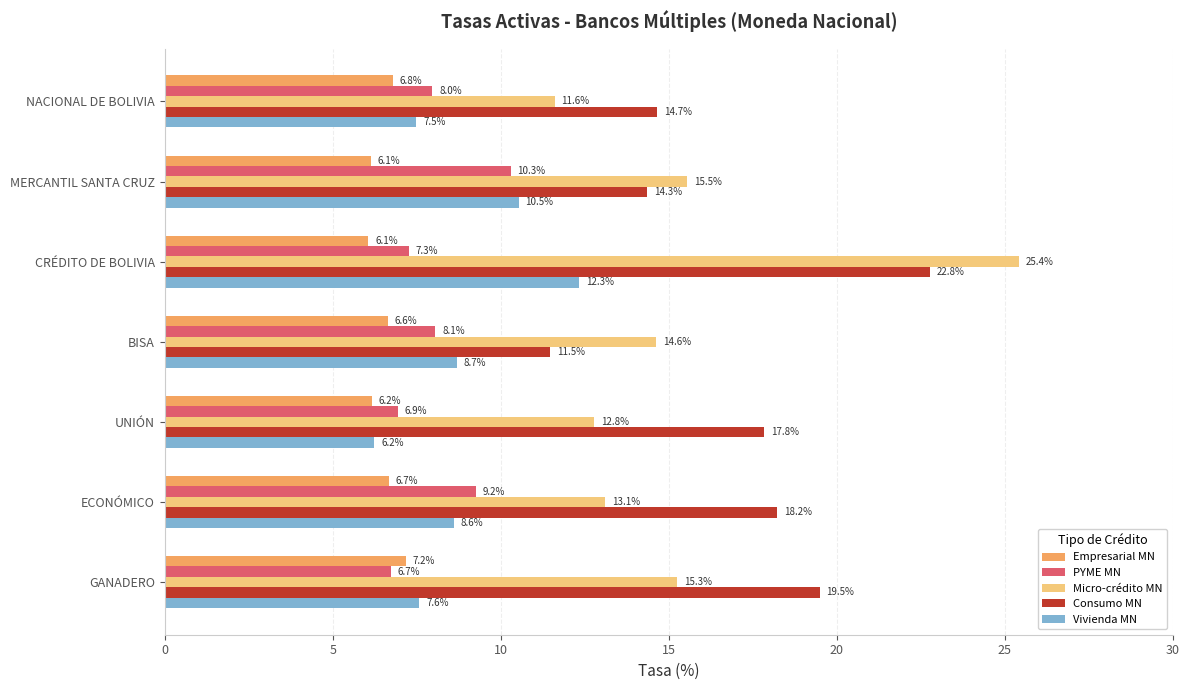

At which label is Vivienda MN closest to 9?

BISA